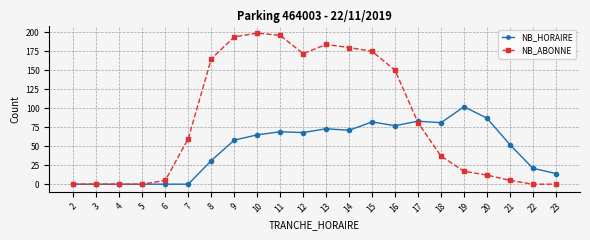

True or false: NB_ABONNE has more than 0 points higher than both neighbors.

True